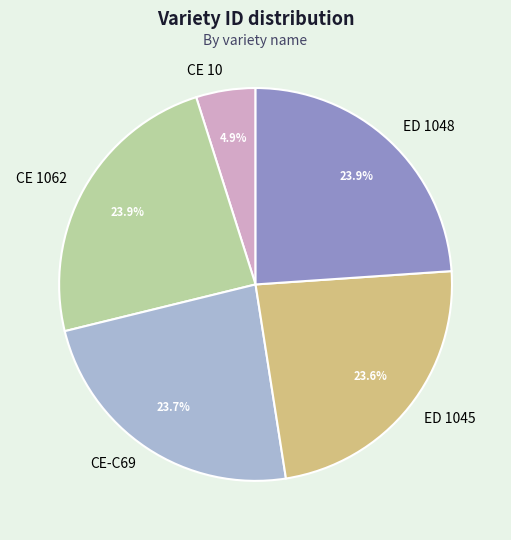

Is the sum of CE 10 and ED 1045 greater than half?

No